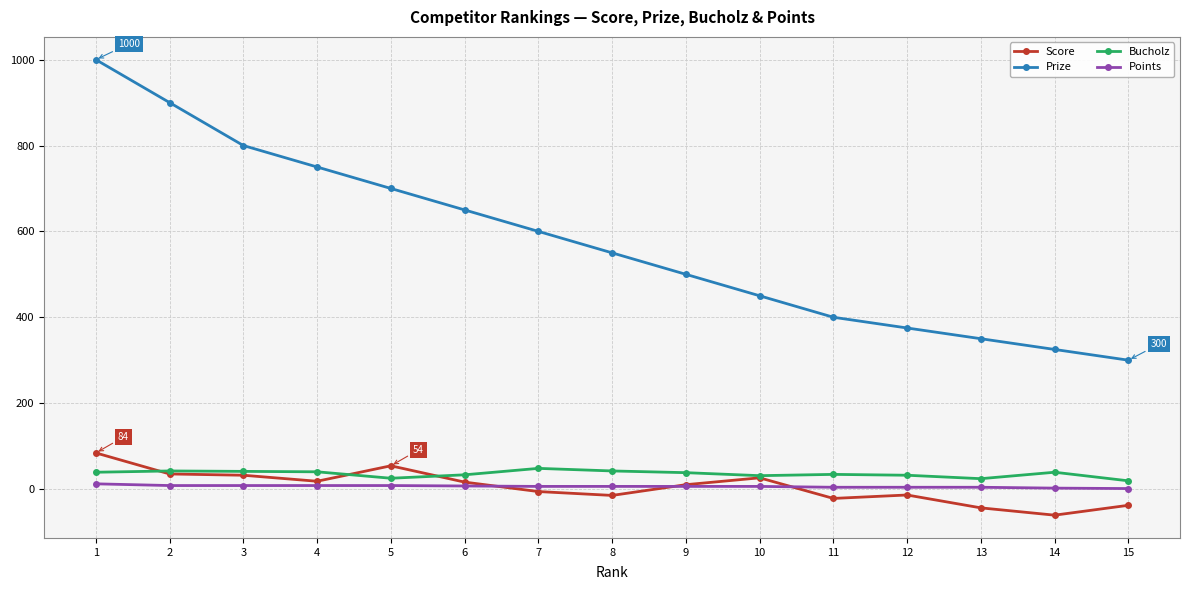

Which series has the largest range (max minus min)?

Prize